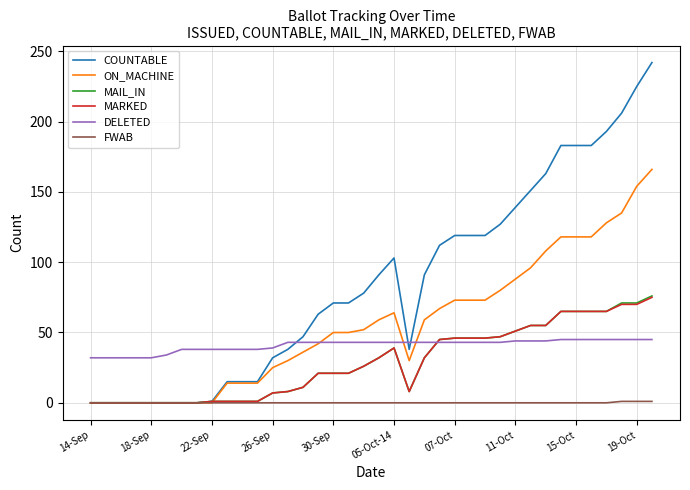

Which series has the largest total across all categories?

COUNTABLE